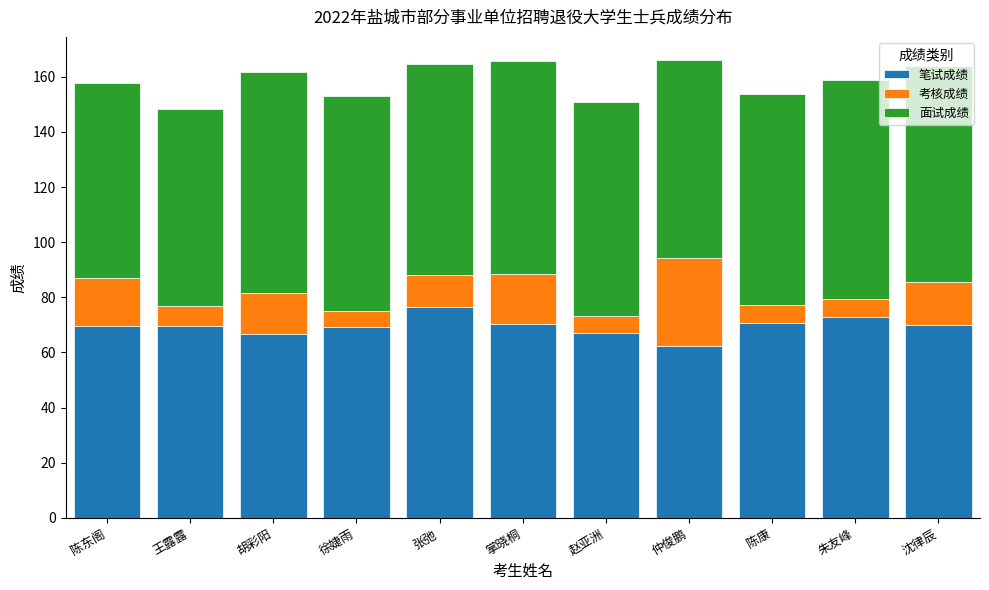

What is the maximum value for 笔试成绩?

76.6